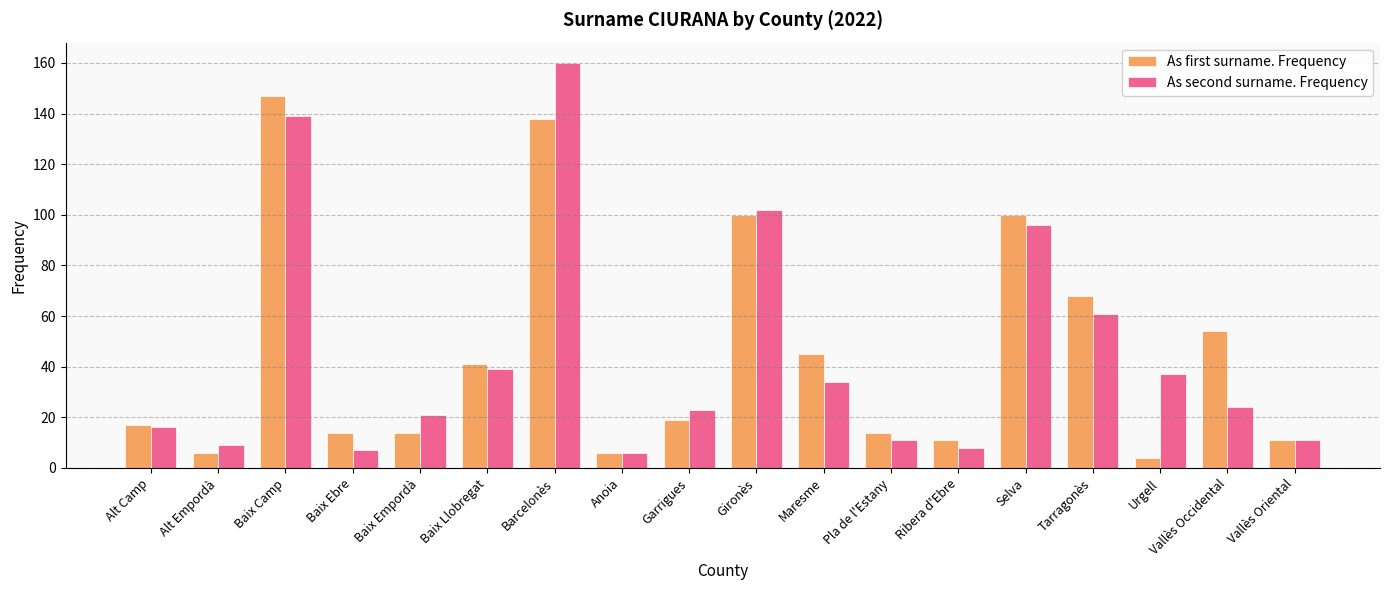

Is it true that As first surname. Frequency equals 6 at Alt Empordà?

True